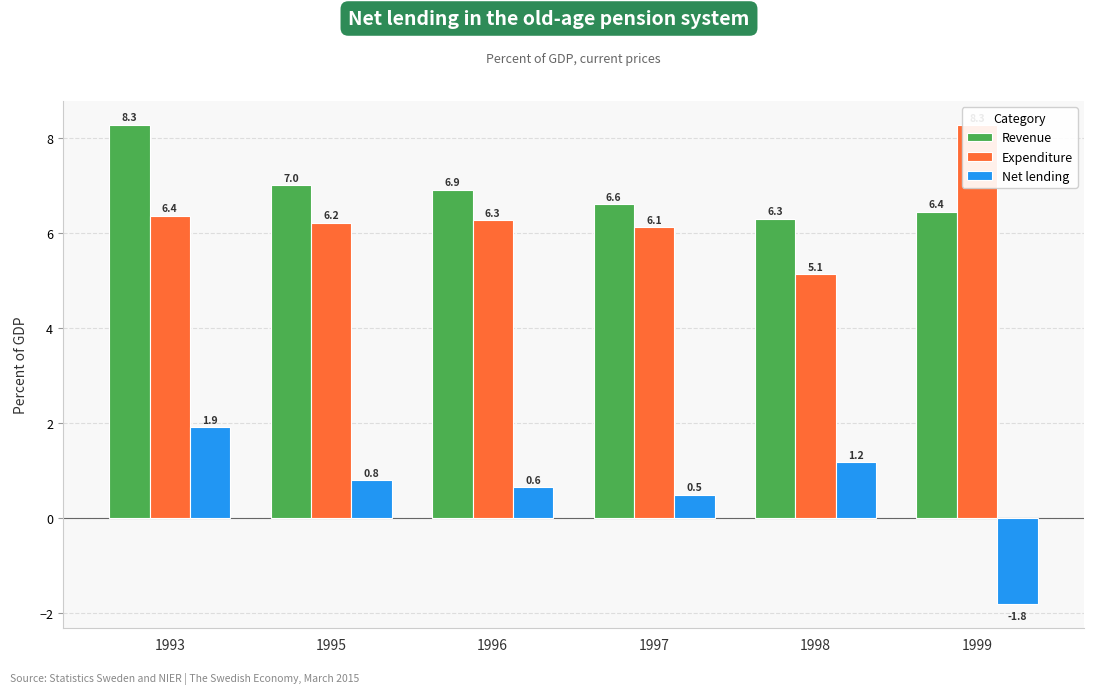

How many categories are shown in the chart?

6